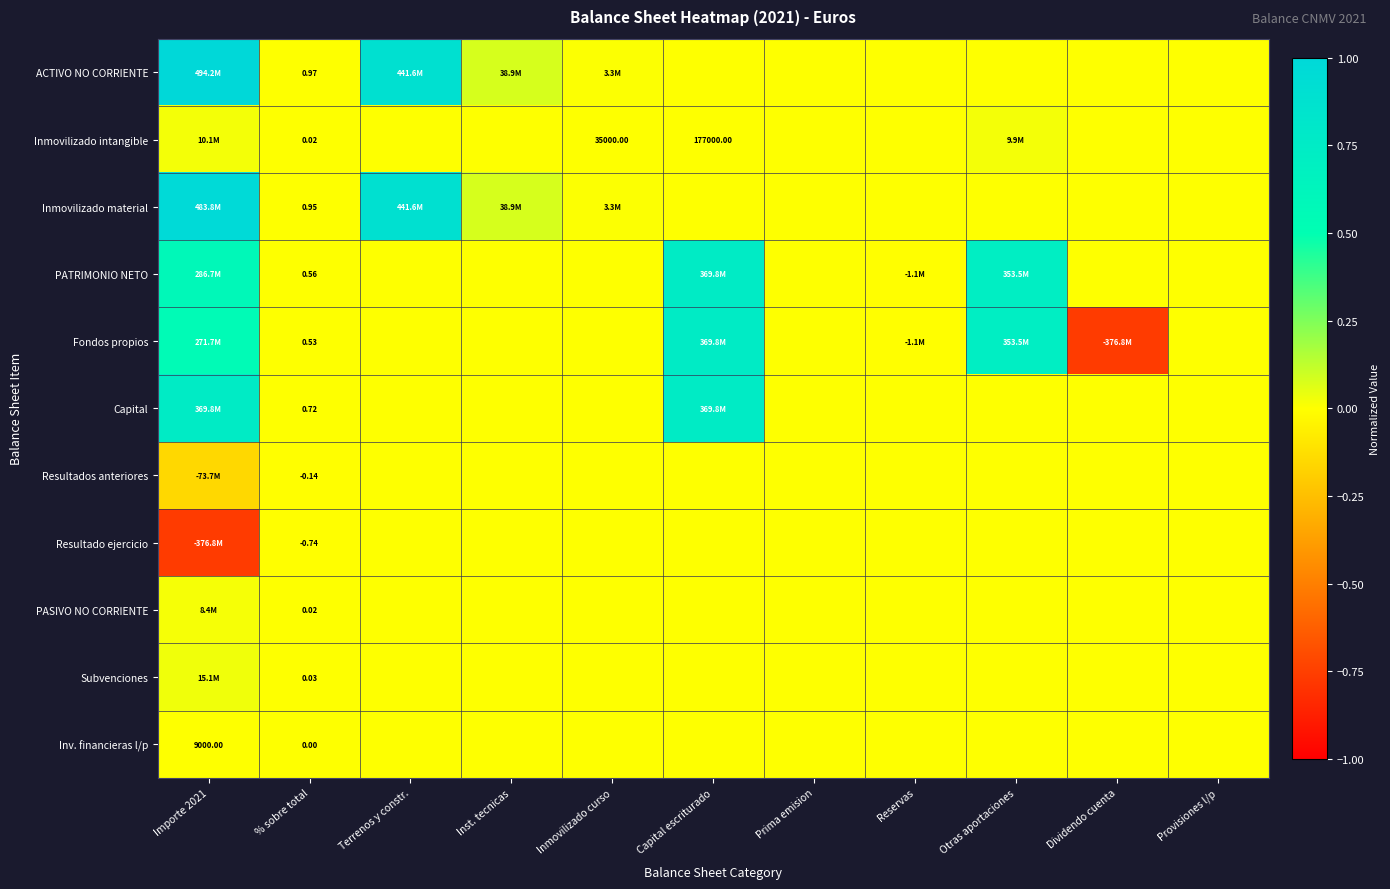

At which category does the chart reach its minimum across all series?

Dividendo cuenta